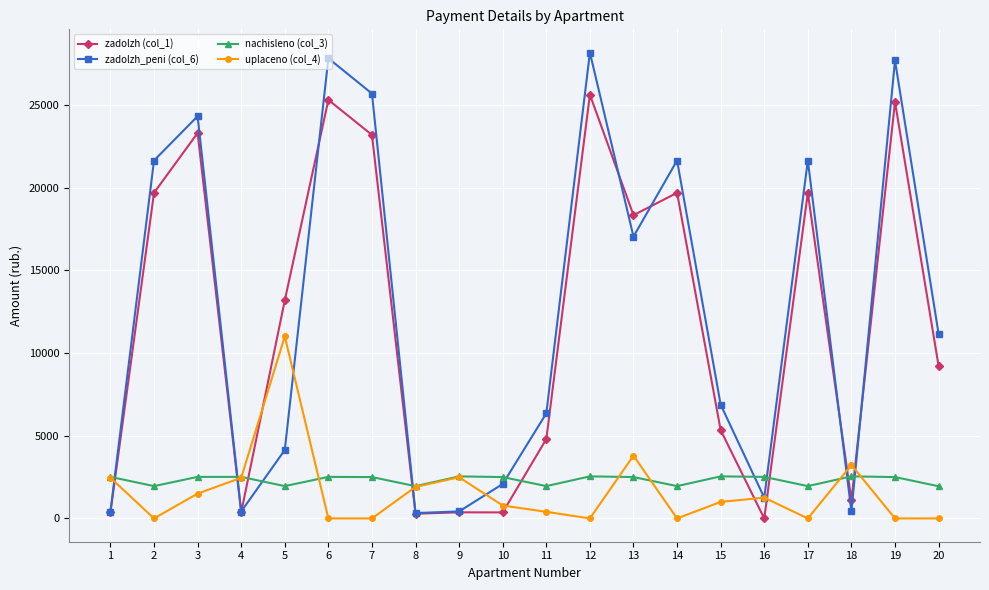

The uplaceno (col_4) series shows 2458.2 at 1. True or false?

True